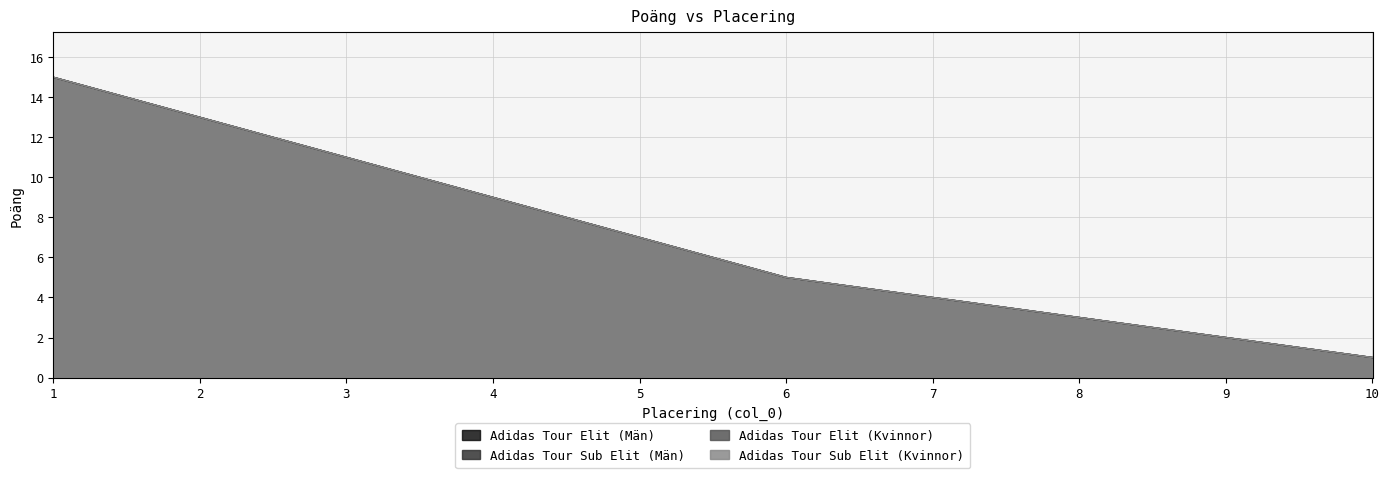

Where is Adidas Tour Elit (Män) nearest to the value 8?

4